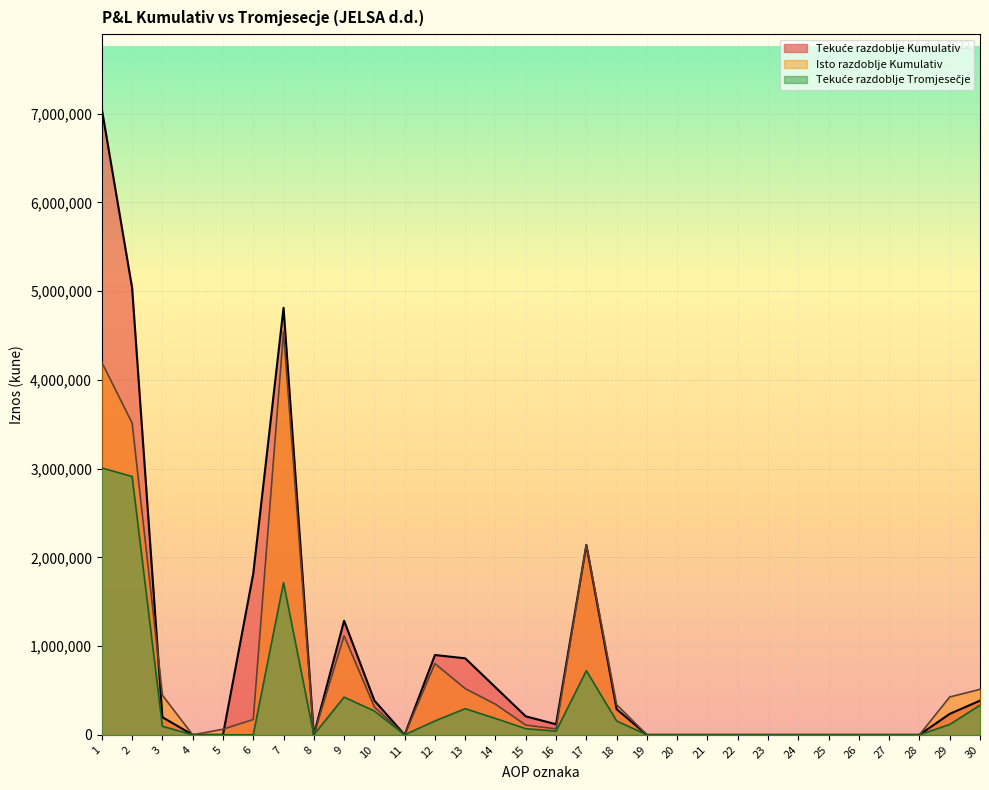

True or false: Tekuce razdoblje Kumulativ and Tekuce razdoblje Tromjesecje cross at least once.

False